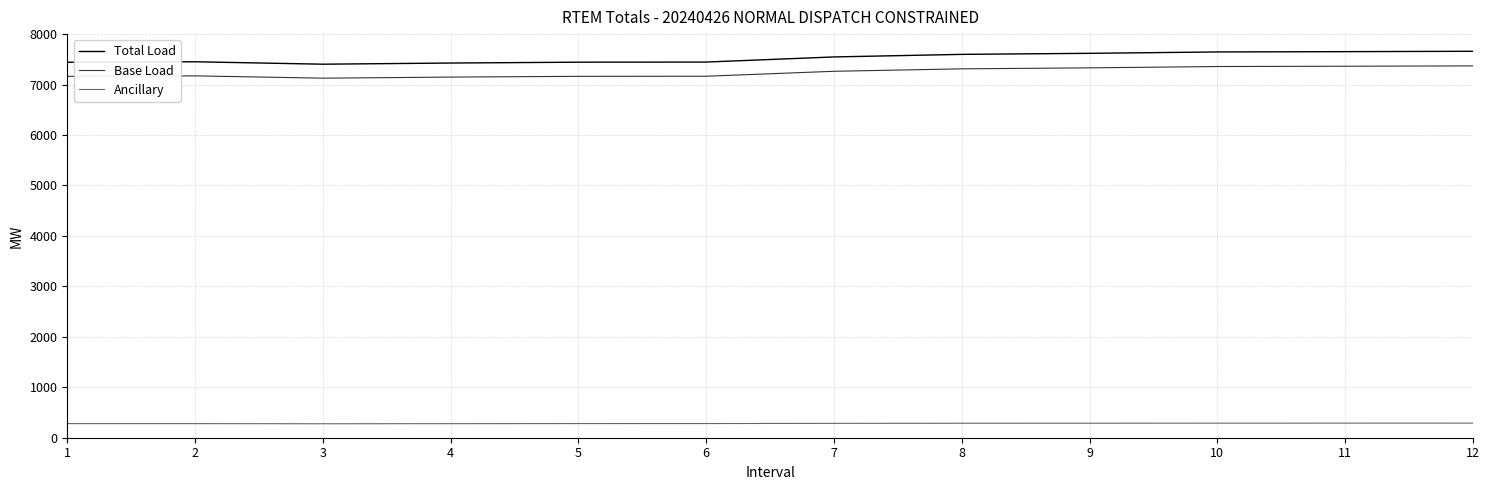

Which series has the largest range (max minus min)?

Total Load